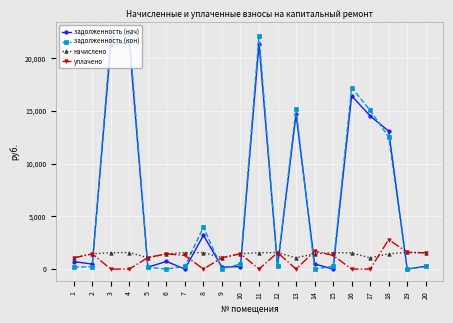

Which series ends up on top after the final intersection of задолженность (кон) and уплачено?

уплачено